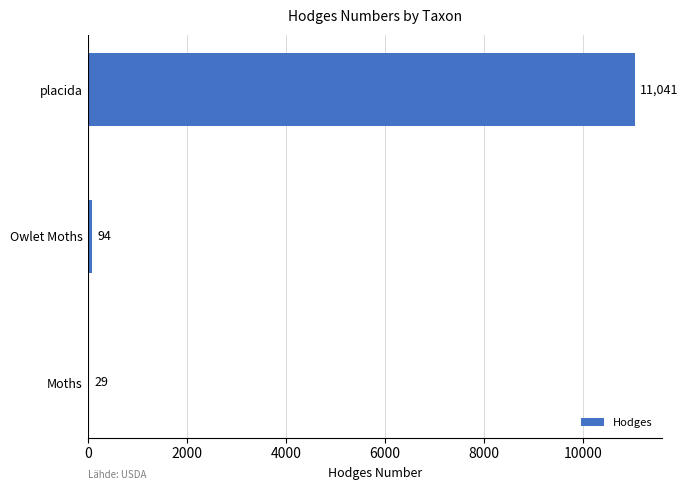

True or false: the data shows 93.5 at Owlet Moths.

True